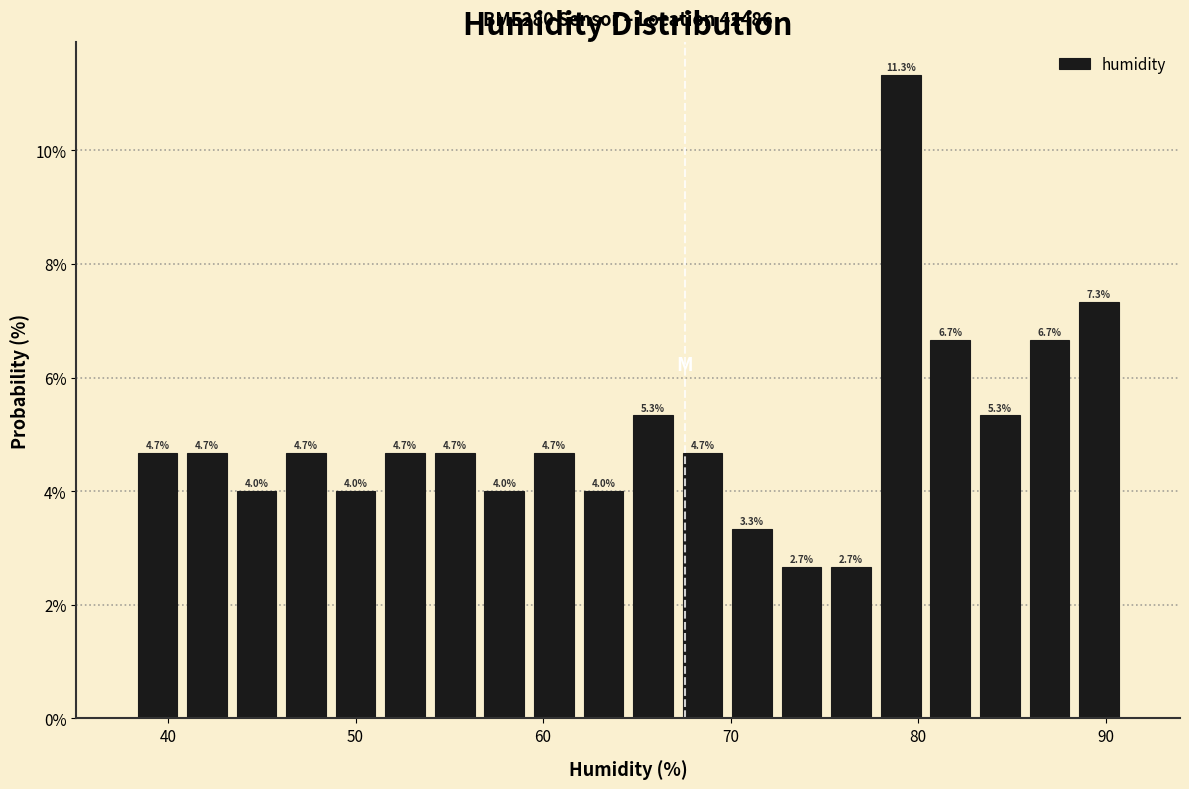

Read against the x-axis, roughly where is the centre of the tallest bar?

79